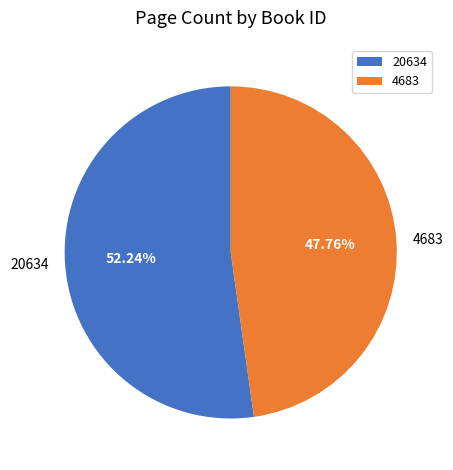

To the nearest percent, what percentage of the pie is 4683?

48%